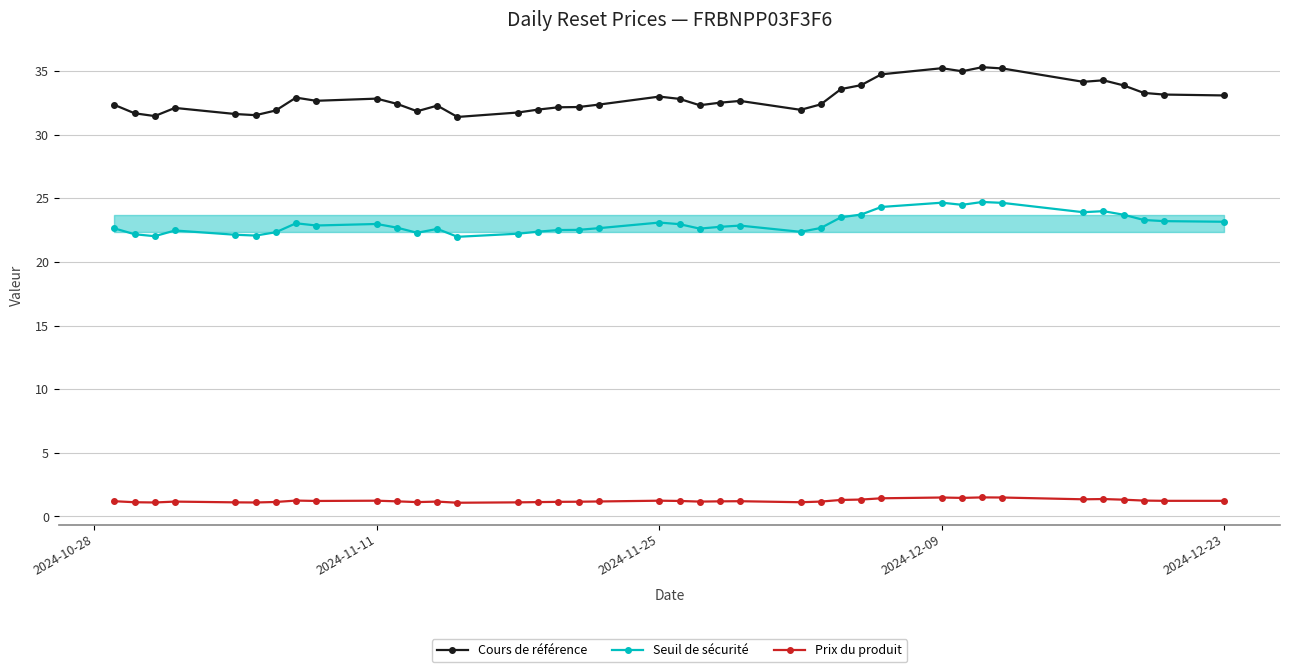

True or false: Seuil de sécurité and Cours de référence intersect in this chart.

False